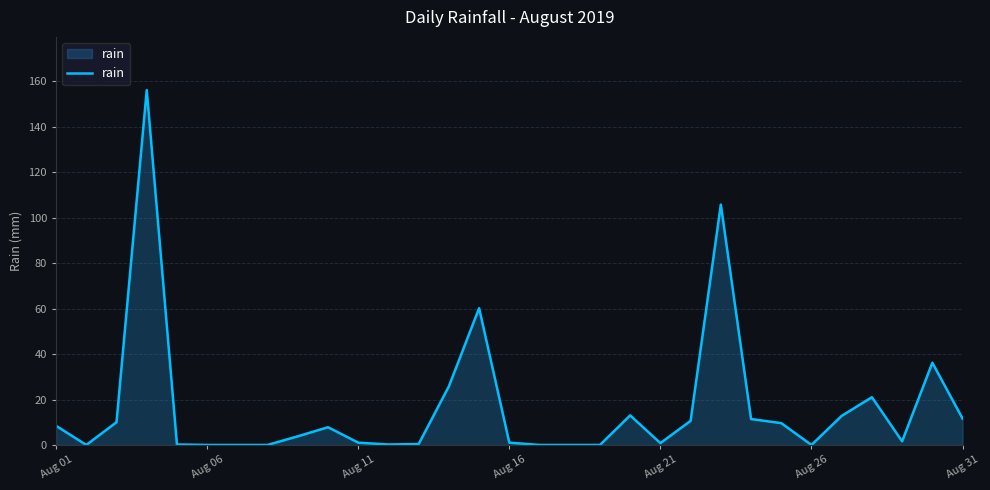

What is the maximum value shown in the chart?

156.2